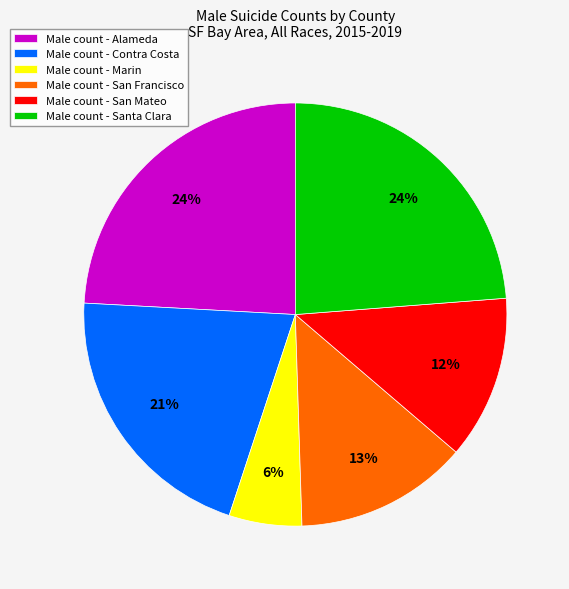

Is it true that Male count - San Mateo is 12% of the pie?

True